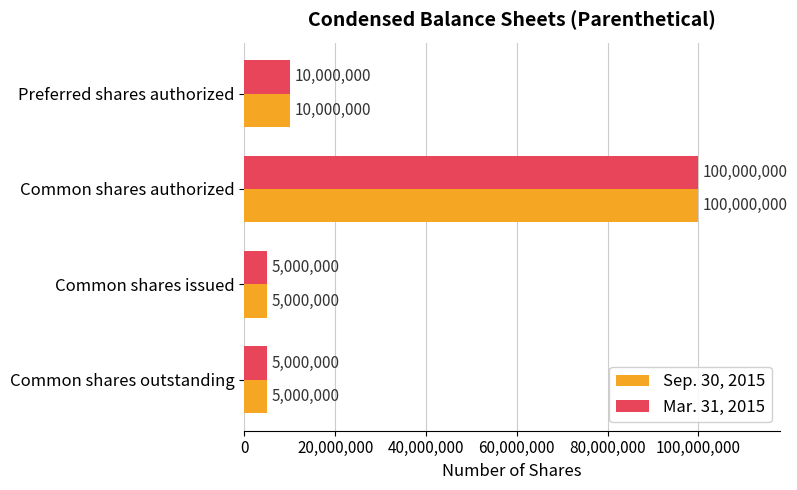

Where is Mar. 31, 2015 nearest to the value 52500000?

Preferred shares authorized